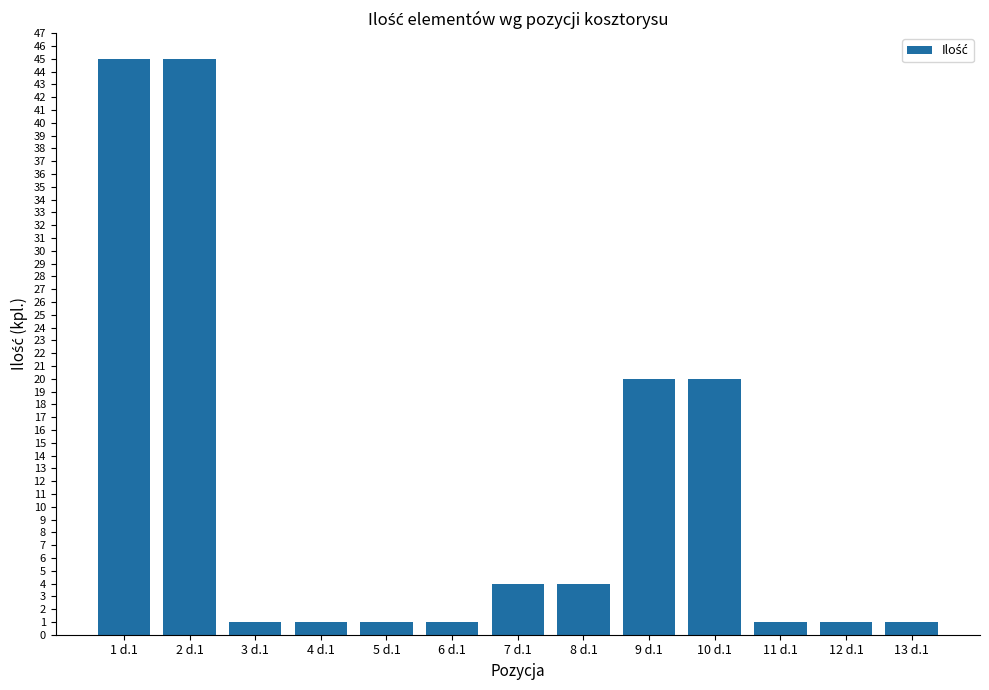

Between 12 d.1 and 9 d.1, which is larger?

9 d.1